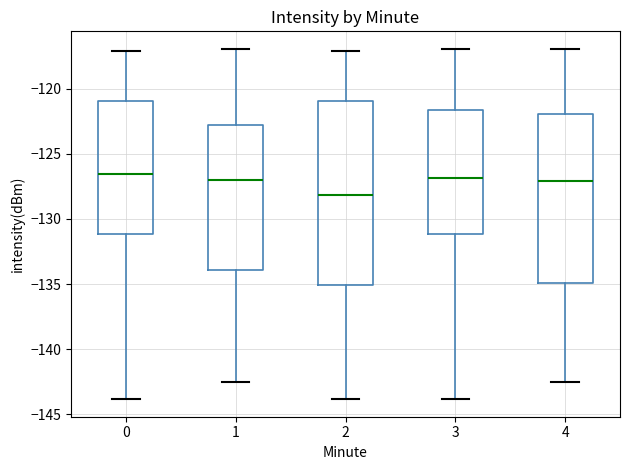

Reading left to right, transcribe this box plot: for each box, give where its median line is, the range the box spans, and where its two whiskers end, as read against the y-axis. The values are not printed on the chart, so give them approximately, as read against the axis.

0: median -126.5, box -131.0 to -121.0, whiskers -144.0 to -117.0
1: median -127.0, box -134.0 to -123.0, whiskers -142.5 to -117.0
2: median -128.0, box -135.0 to -121.0, whiskers -144.0 to -117.0
3: median -127.0, box -131.0 to -121.5, whiskers -144.0 to -117.0
4: median -127.0, box -135.0 to -122.0, whiskers -142.5 to -117.0